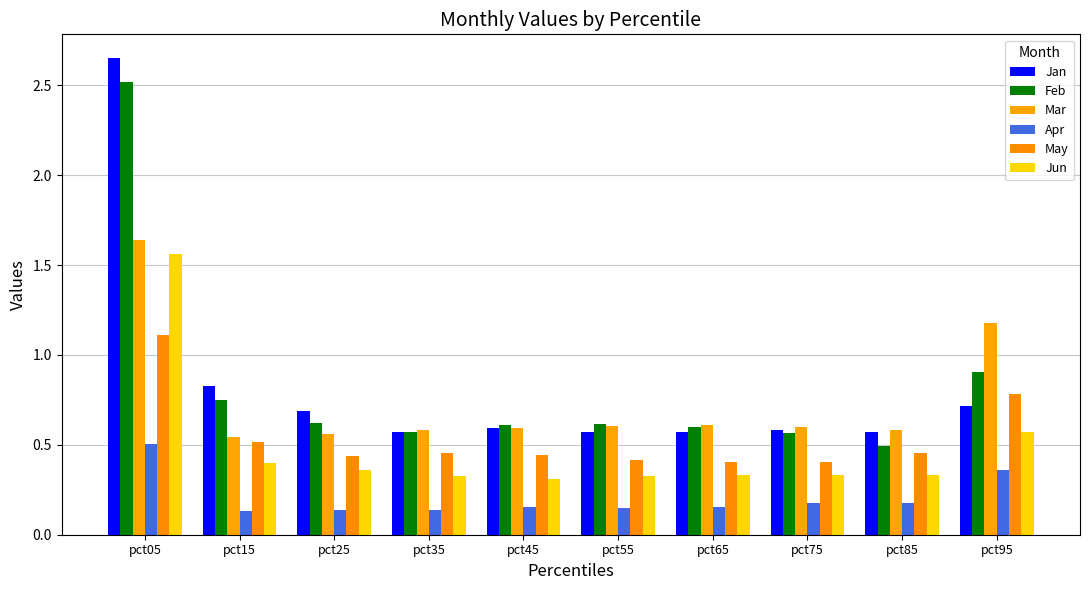

How many categories are shown in the chart?

10